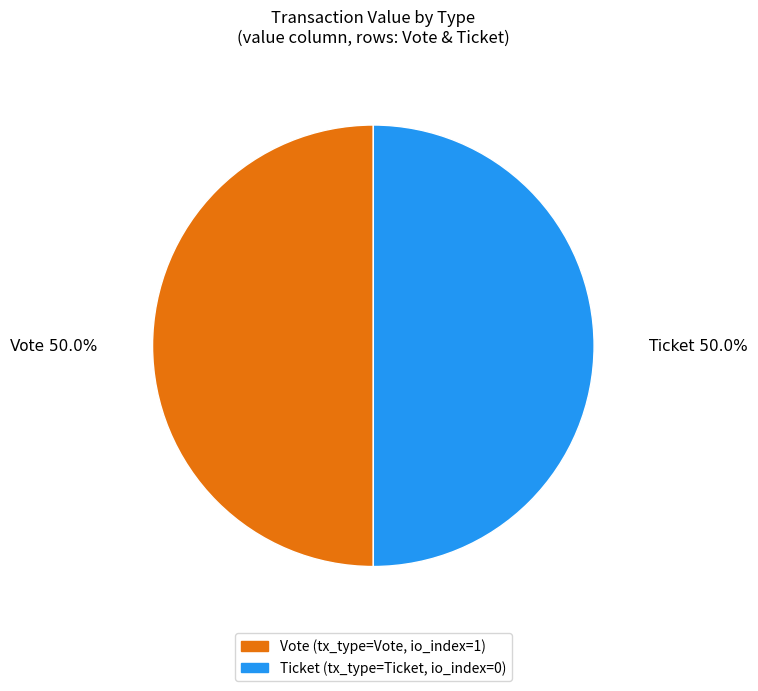

To the nearest percent, what is the combined percentage of Ticket and Vote?

100%